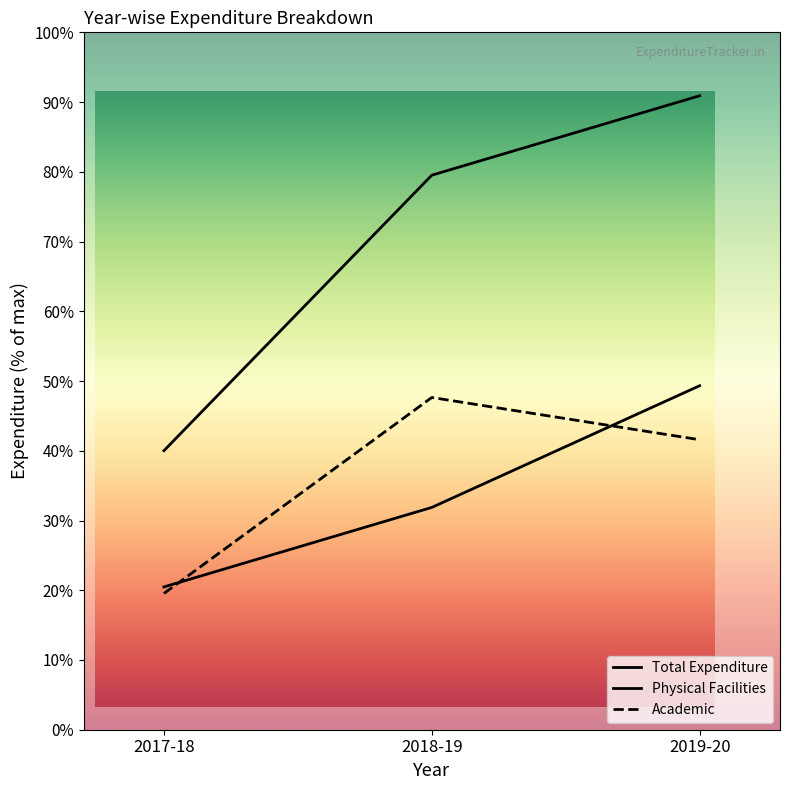

What position from the right is 2017-18?

3